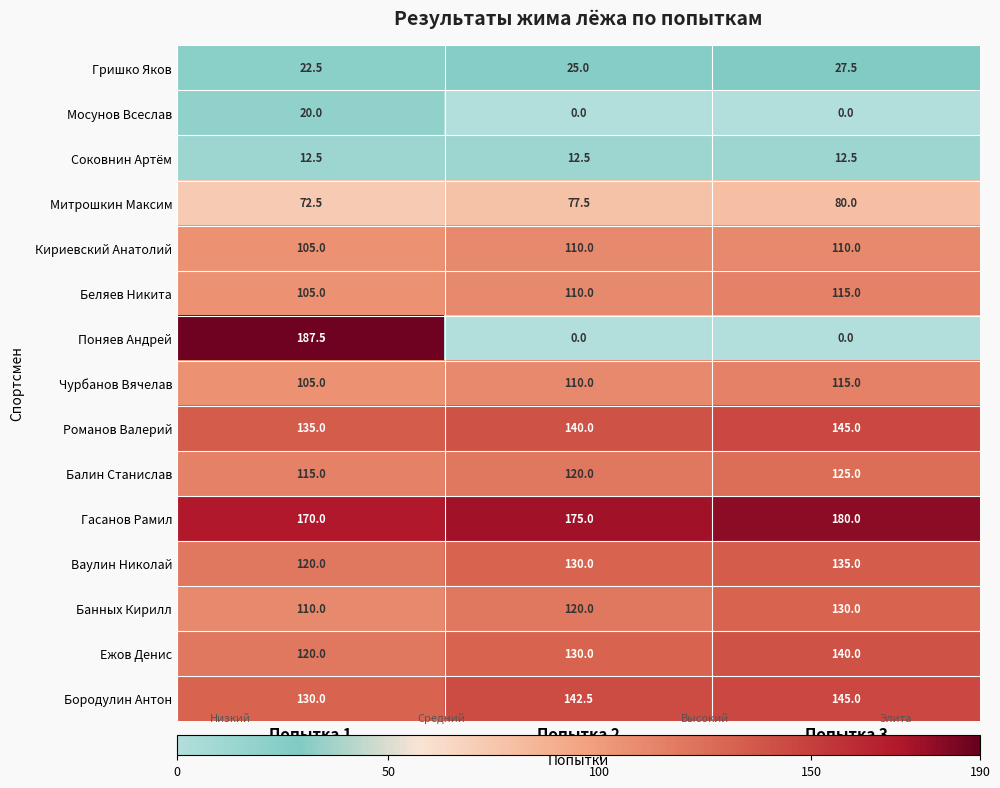

Is it true that Соковнин Артём equals 6.2 at Попытка 2?

False